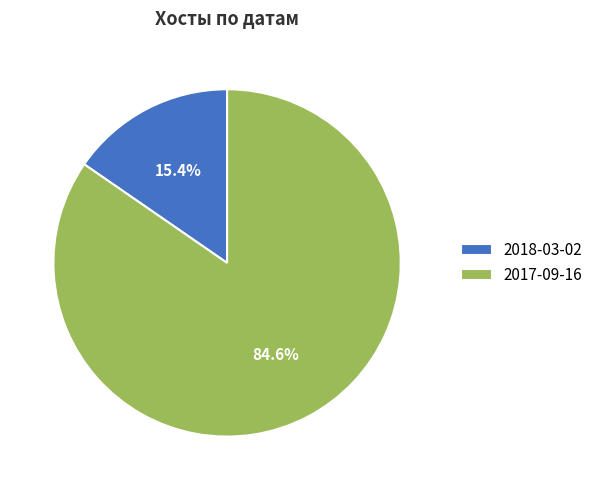

Does any single category account for the majority?

Yes